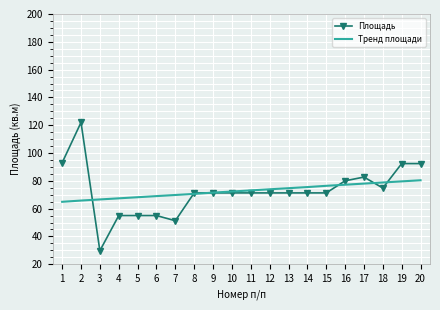

What is the difference between the highest and lowest values at 2?

56.2